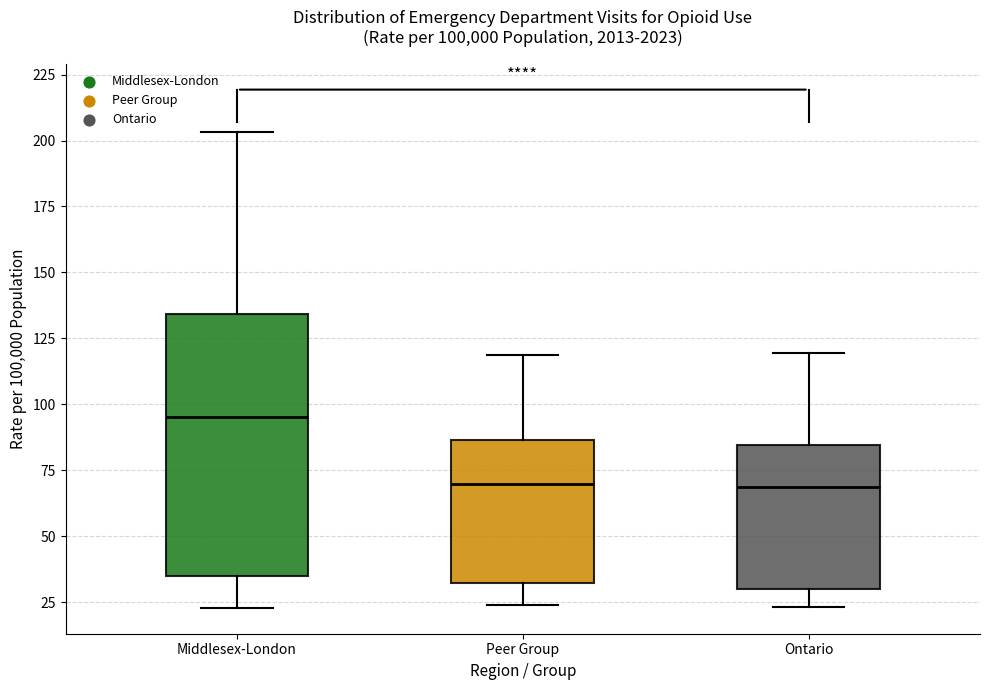

Reading left to right, transcribe this box plot: for each box, give where its median line is, the range the box spans, and where its two whiskers end, as read against the y-axis. The values are not printed on the chart, so give them approximately, as read against the axis.

Middlesex-London: median 95, box 35 to 135, whiskers 25 to 205
Peer Group: median 70, box 30 to 85, whiskers 25 to 120
Ontario: median 70, box 30 to 85, whiskers 25 to 120